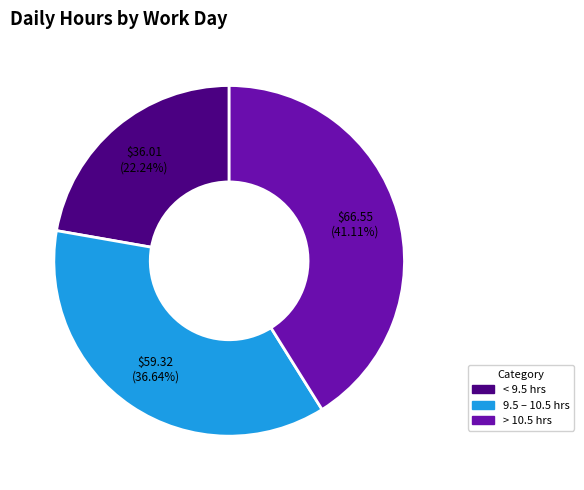

Does < 9.5 hrs represent more than half of the total?

No